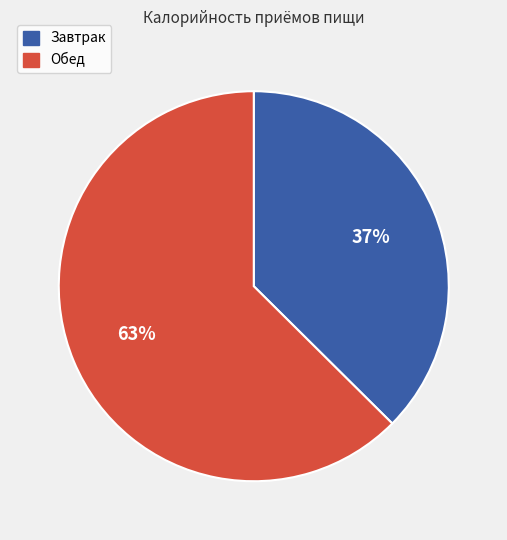

Is the sum of Обед and Завтрак greater than half?

Yes